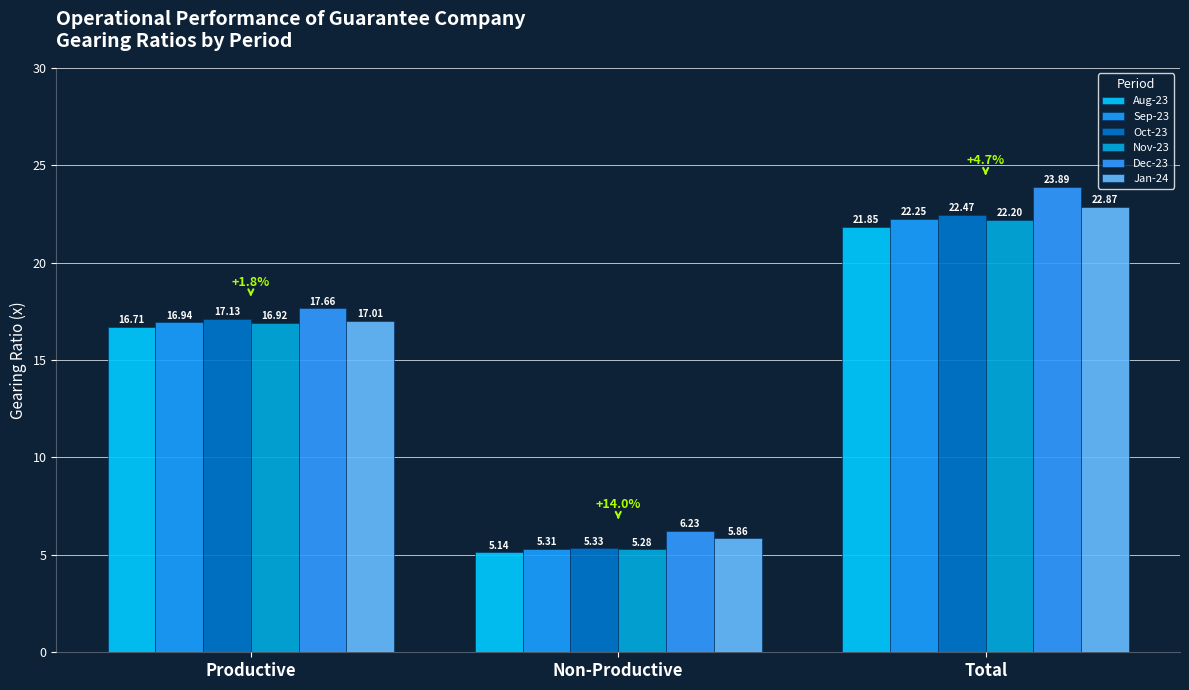

What are all the series names shown in the legend?

Aug-23, Sep-23, Oct-23, Nov-23, Dec-23, Jan-24